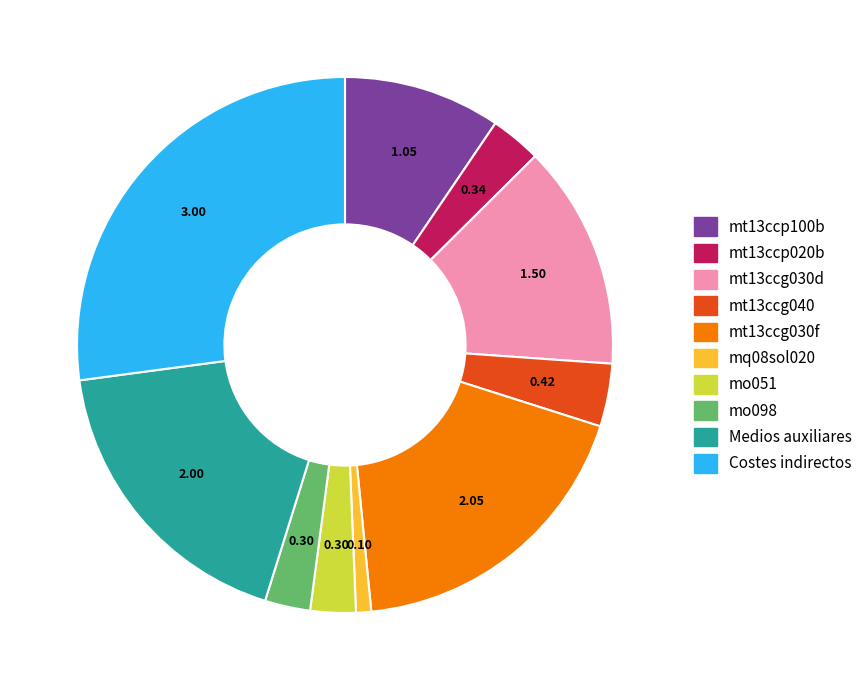

Approximately how many times larger is the value at Medios auxiliares compared to Costes indirectos?

0.7